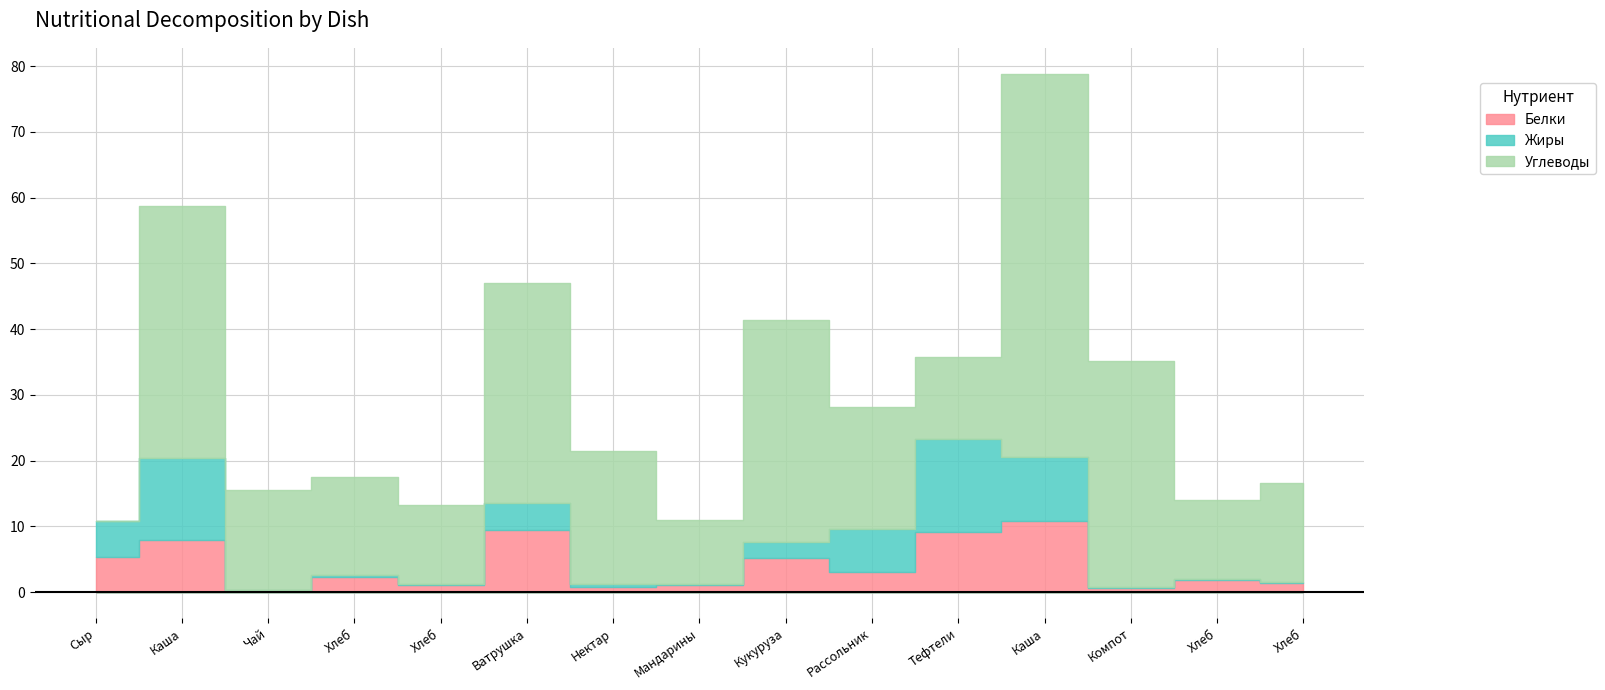

How many intersections are there between Углеводы and Жиры?

3